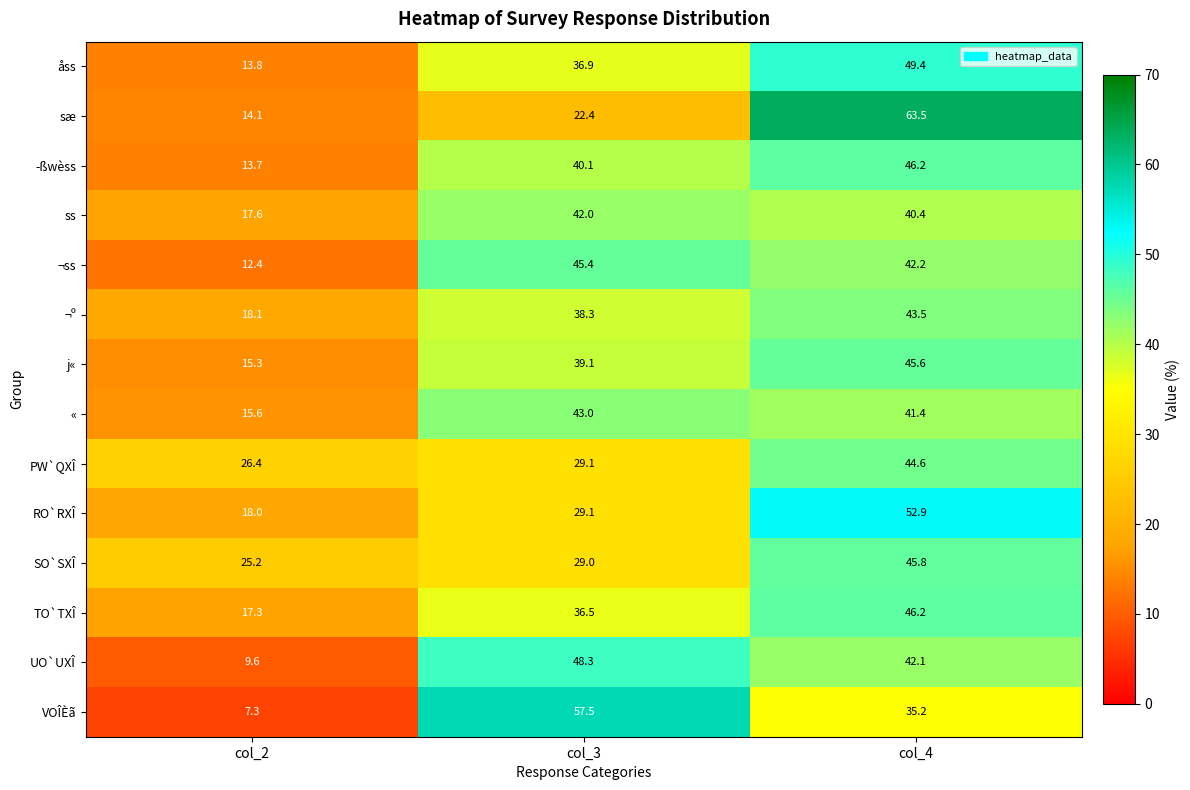

What is the smallest value displayed?

7.3